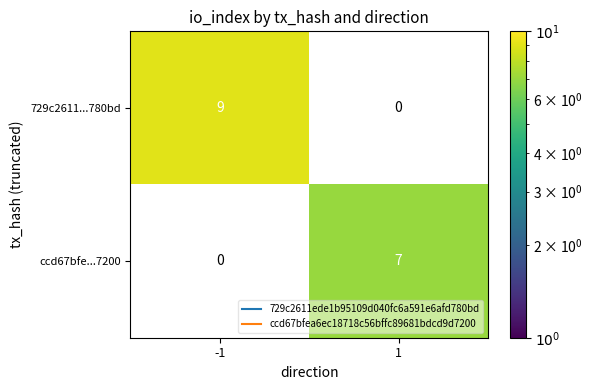

Rank the series by their maximum value, from highest to lowest.

729c2611...780bd, ccd67bfe...7200